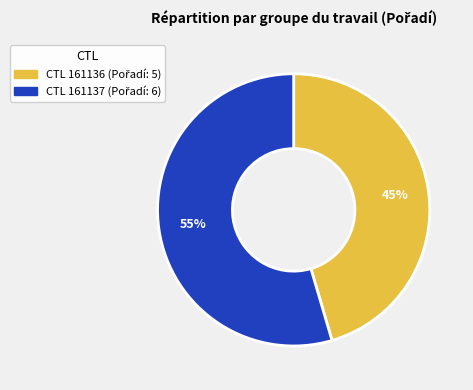

Does any single category account for the majority?

Yes